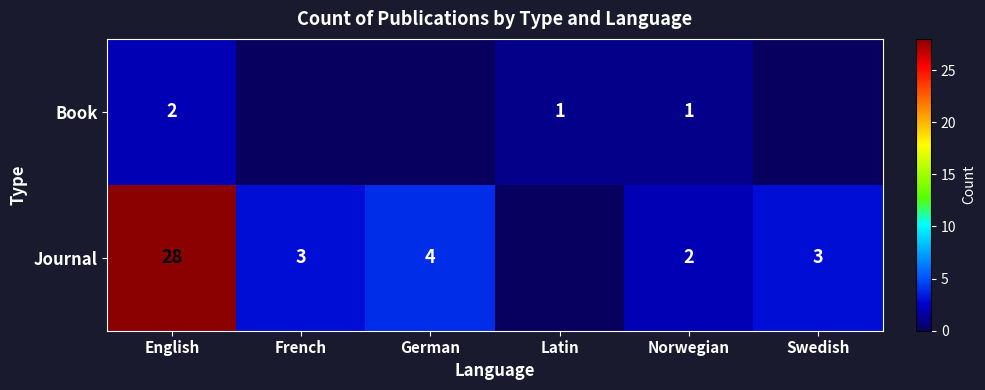

True or false: Journal has a value of 2 at Norwegian.

True